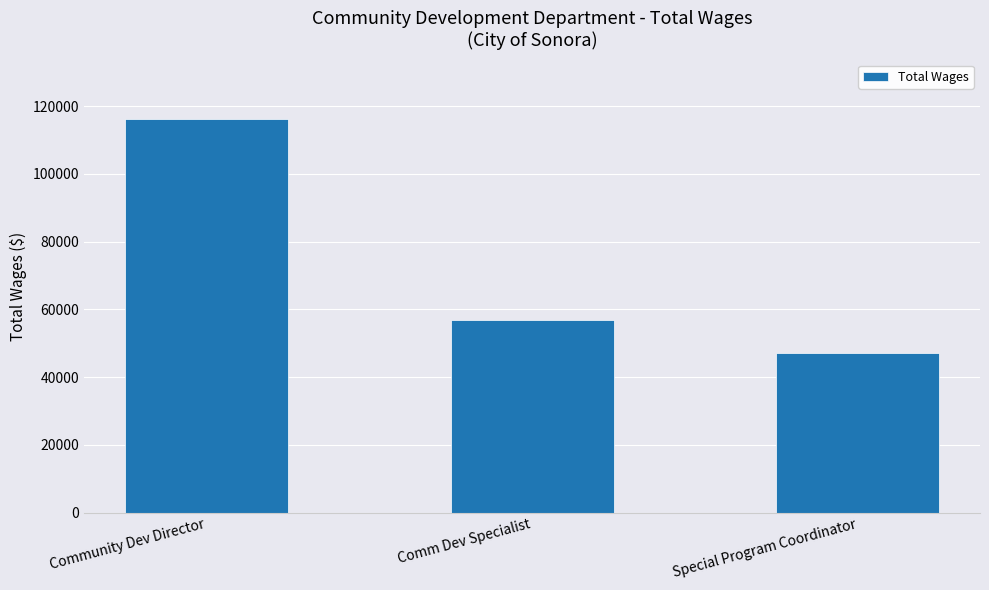

What is the label of the 1st bar from the right?

Special Program Coordinator